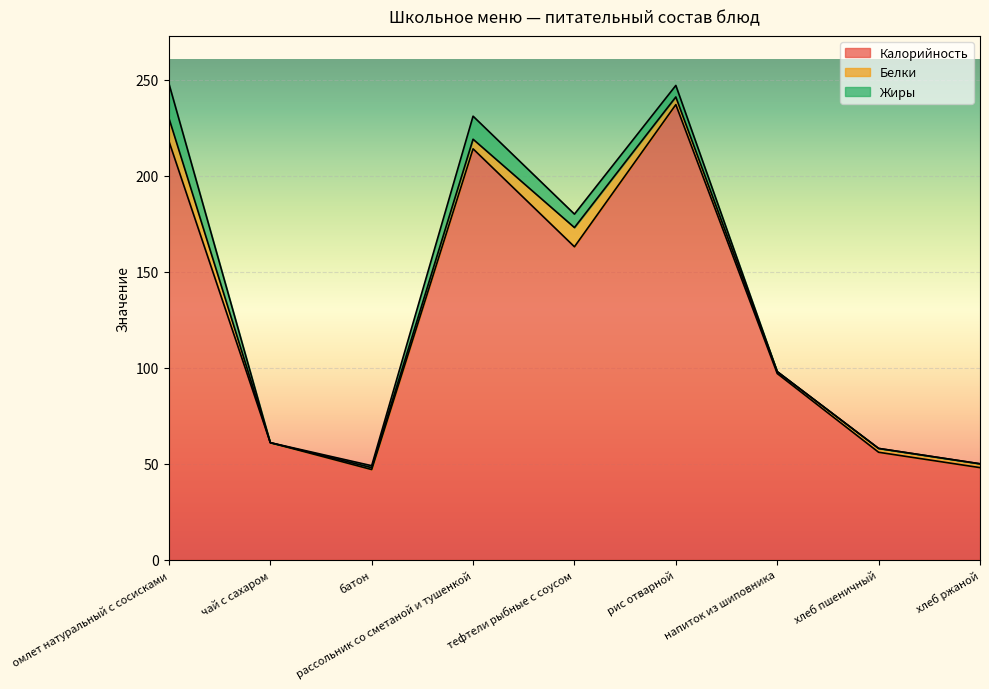

Which category has the highest value in the Калорийность series?

рис отварной